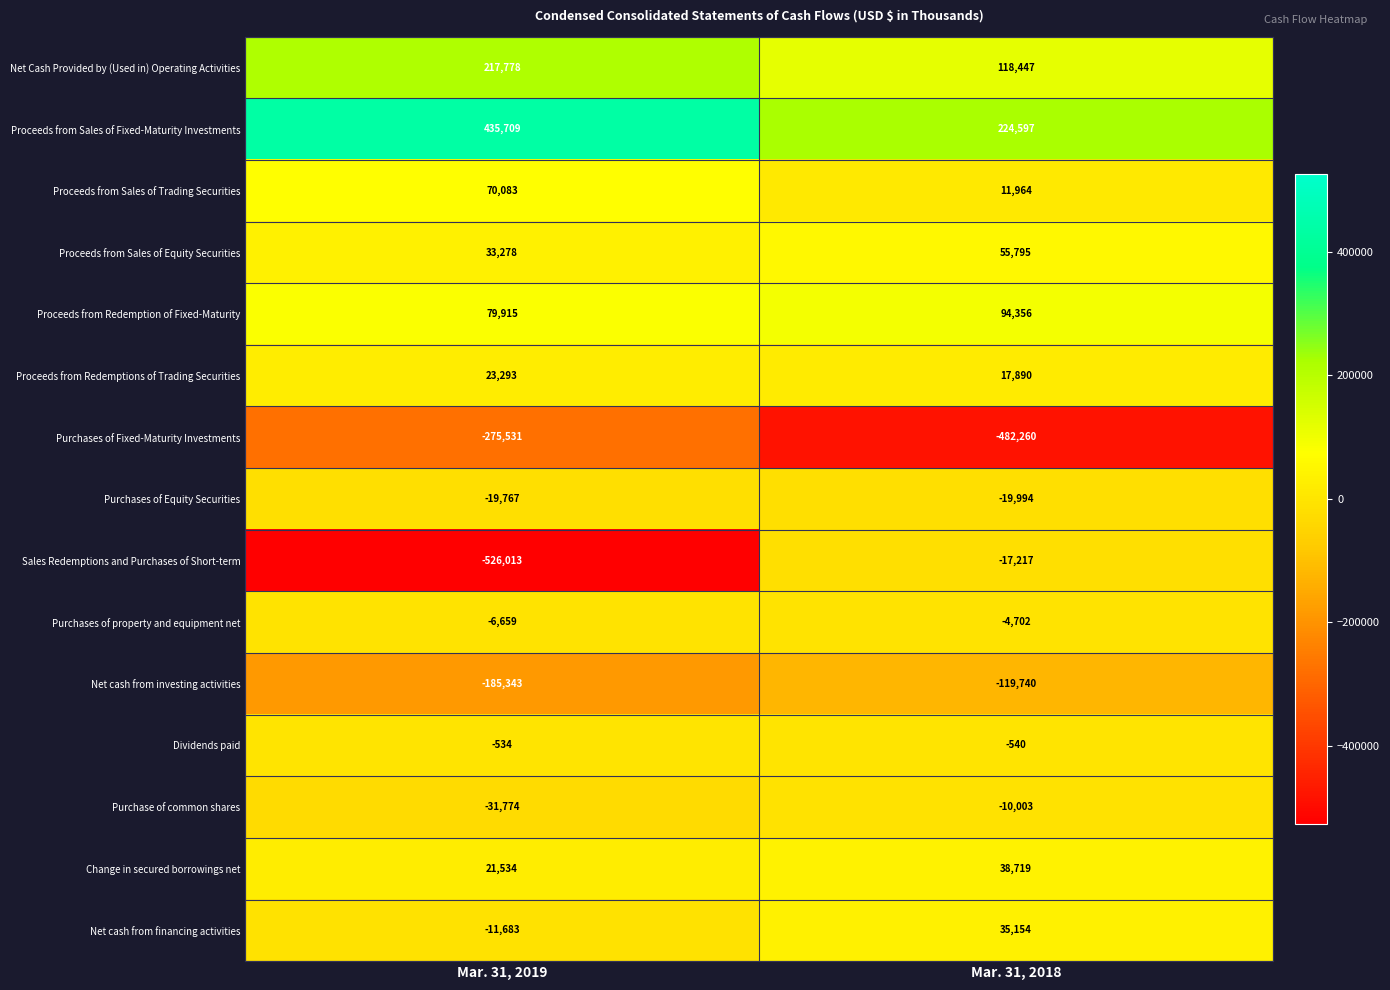

Which category has the lowest value in the Proceeds from Sales of Trading Securities series?

Mar. 31, 2018